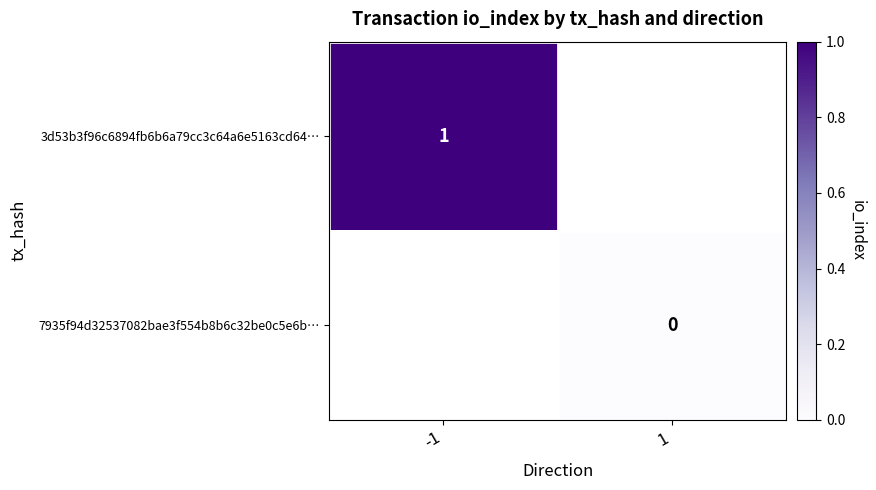

The 3d53b3f96c6894fb6b6a79cc3c64a6e5163cd64… series shows 1.6 at -1. True or false?

False